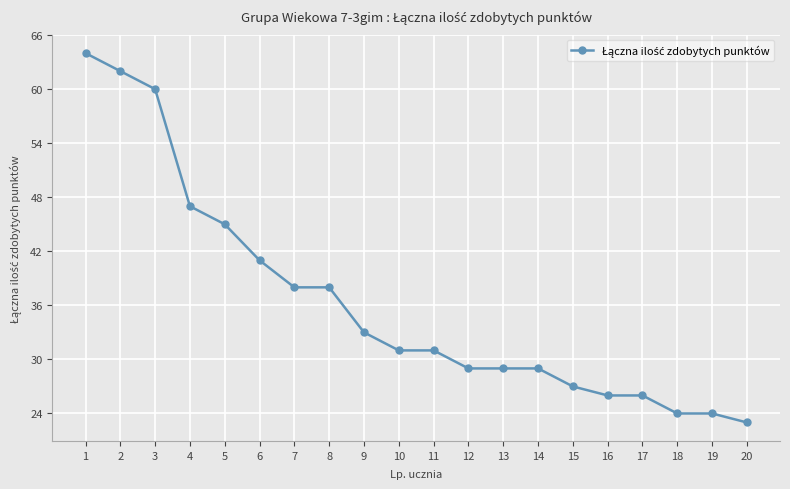

What is the value of the 13th point from the left?

29